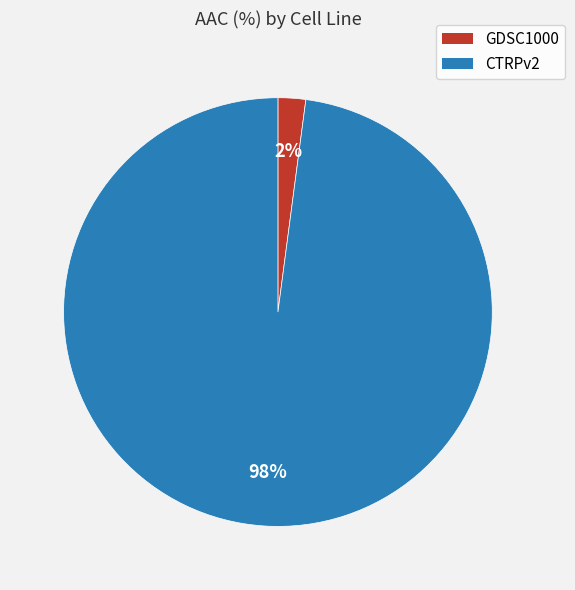

Is the sum of CTRPv2 and GDSC1000 greater than half?

Yes